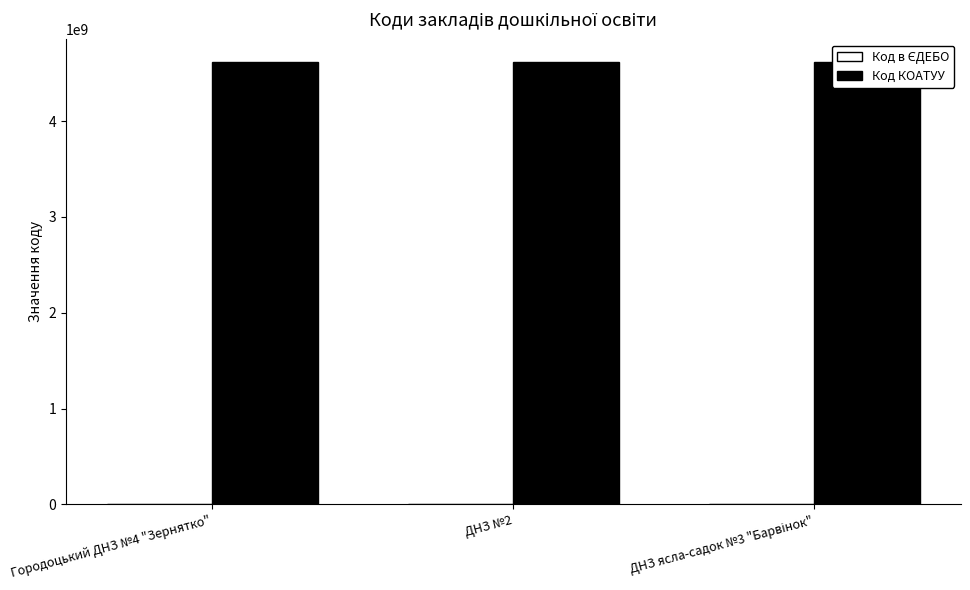

How many groups of bars are there?

3